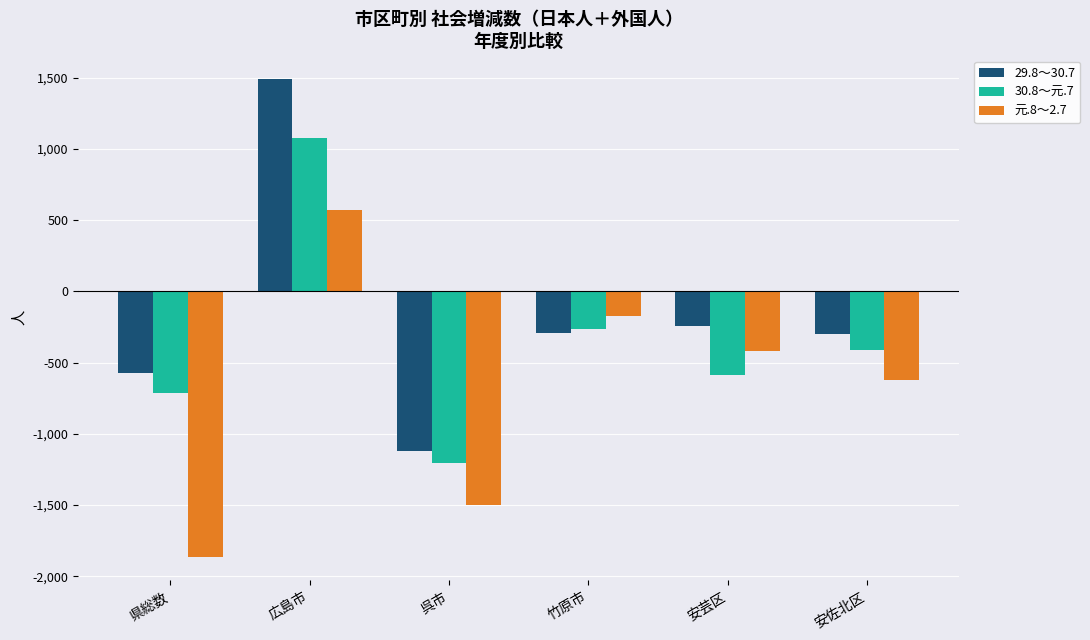

At which label does 30.8～元.7 reach its minimum?

呉市